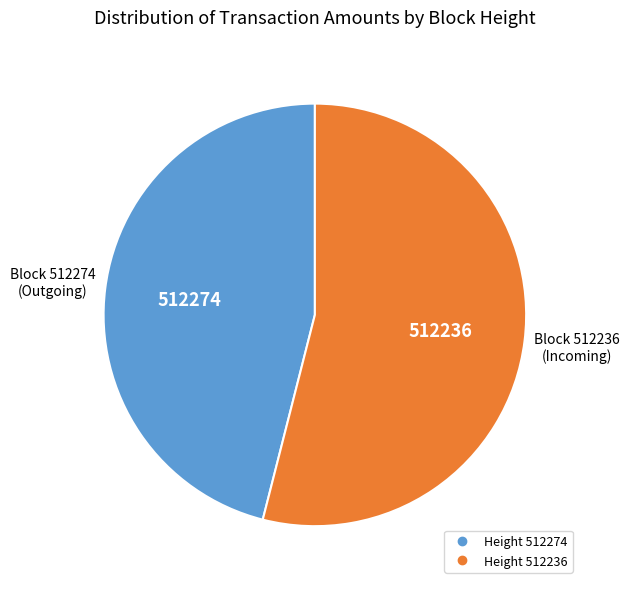

Is there any slice that represents more than half of the pie?

Yes